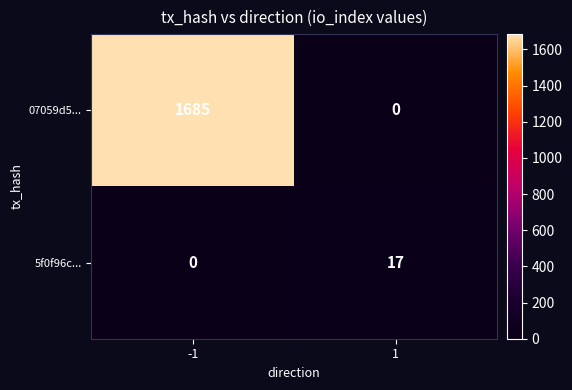

List the series in order of their peak value, highest first.

07059d5..., 5f0f96c...